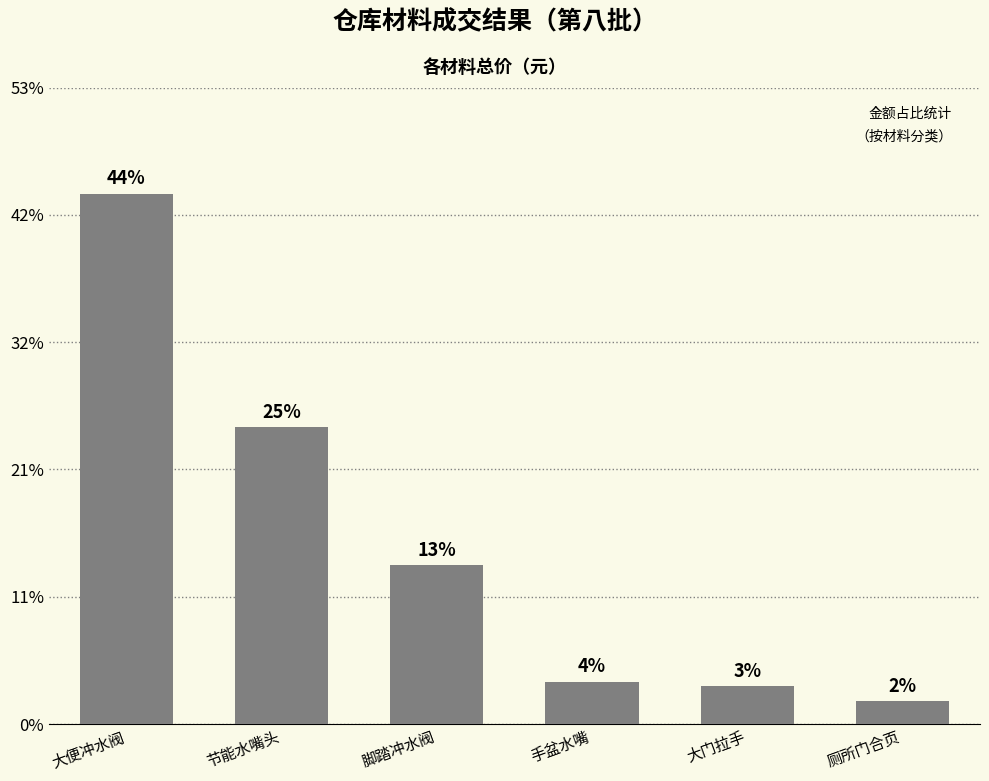

What is the change in value from 节能水嘴头 to 脚踏冲水阀?

-3250